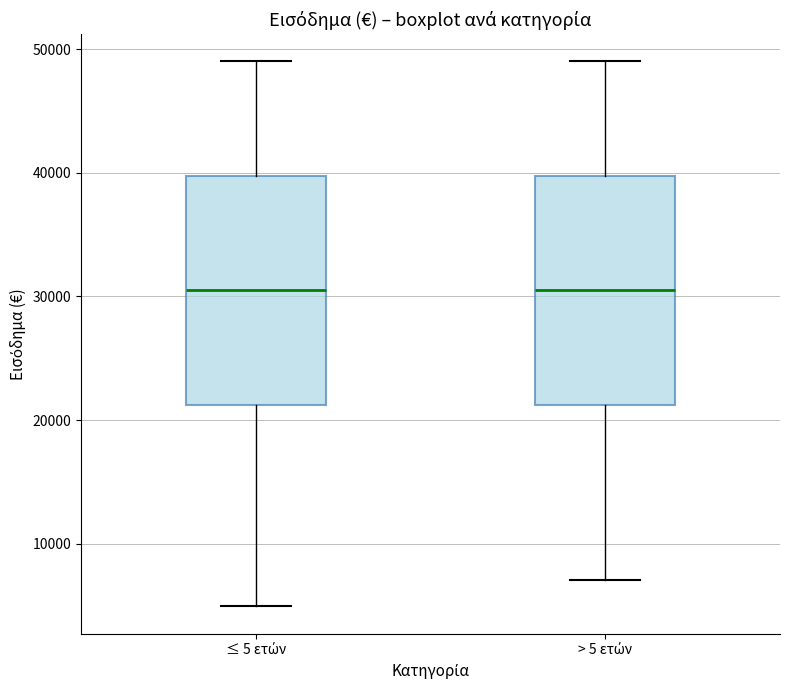

Reading left to right, read every box against the y-axis: the position of its median line, the range the box covers, and the ends of its whiskers. The values are not printed on the chart, so give them approximately, as read against the axis.

≤ 5 ετών: median 31000, box 21000 to 40000, whiskers 5000 to 49000
> 5 ετών: median 31000, box 21000 to 40000, whiskers 7000 to 49000